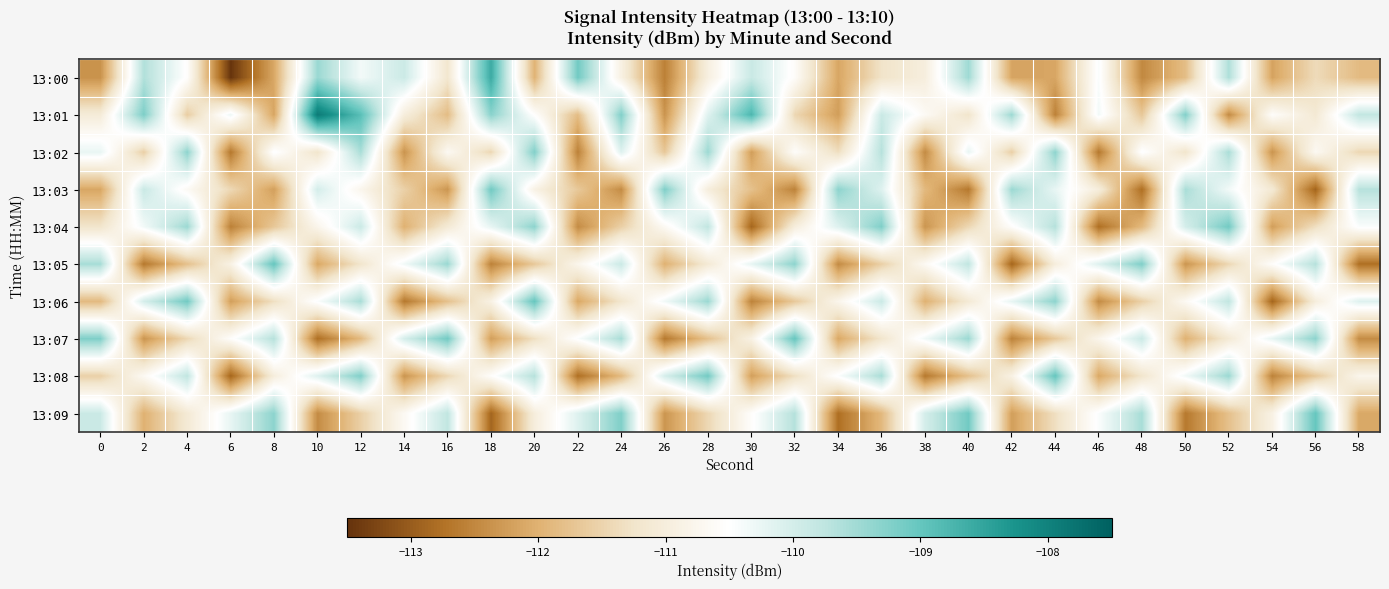

Reading left to right, list all the values displayed in this chart.

13:00: 0=-112.4	2=-109.6	4=-110.5	6=-113.5	8=-112.1	10=-109.4	12=-110.4	14=-109.9	16=-111.2	18=-108.6	20=-112.0	22=-109.1	24=-110.9	26=-112.6	28=-111.0	30=-109.9	32=-110.6	34=-112.1	36=-111.3	38=-111.0	40=-109.5	42=-112.2	44=-112.1	46=-110.4	48=-112.5	50=-111.8	52=-109.6	54=-112.2	56=-111.4	58=-111.9
13:01: 0=-111.1	2=-109.2	4=-111.6	6=-110.3	8=-112.1	10=-107.9	12=-108.9	14=-111.0	16=-111.8	18=-109.3	20=-110.5	22=-111.8	24=-109.2	26=-112.3	28=-110.1	30=-108.8	32=-111.5	34=-112.2	36=-109.9	38=-110.7	40=-111.2	42=-109.5	44=-112.6	46=-110.3	48=-111.7	50=-109.2	52=-112.5	54=-110.6	56=-111.1	58=-109.8
13:02: 0=-110.2	2=-111.6	4=-109.3	6=-112.7	8=-110.5	10=-111.2	12=-109.6	14=-112.3	16=-110.7	18=-111.5	20=-109.2	22=-112.6	24=-110.1	26=-111.7	28=-109.5	30=-112.2	32=-110.6	34=-111.3	36=-109.7	38=-112.5	40=-110.2	42=-111.6	44=-109.3	46=-112.7	48=-110.5	50=-111.2	52=-109.6	54=-112.3	56=-110.7	58=-111.5
13:03: 0=-112.1	2=-109.9	4=-110.7	6=-111.4	8=-112.2	10=-110.0	12=-110.8	14=-111.5	16=-112.3	18=-109.1	20=-110.9	22=-111.7	24=-112.4	26=-109.2	28=-111.0	30=-111.8	32=-112.6	34=-109.3	36=-110.1	38=-111.9	40=-112.7	42=-109.5	44=-110.2	46=-111.0	48=-112.8	50=-109.6	52=-110.3	54=-111.1	56=-112.9	58=-109.7
13:04: 0=-111.2	2=-110.3	4=-109.5	6=-112.6	8=-111.7	10=-110.8	12=-109.9	14=-112.0	16=-111.1	18=-110.2	20=-109.3	22=-112.4	24=-111.6	26=-110.7	28=-109.8	30=-112.9	32=-111.0	34=-110.1	36=-109.2	38=-112.3	40=-111.4	42=-110.6	44=-109.7	46=-112.8	48=-111.9	50=-110.0	52=-109.1	54=-112.2	56=-111.3	58=-110.4
13:05: 0=-109.6	2=-112.7	4=-111.8	6=-110.9	8=-109.0	10=-112.1	12=-111.2	14=-110.3	16=-109.4	18=-112.6	20=-111.7	22=-110.8	24=-109.9	26=-112.0	28=-111.1	30=-110.2	32=-109.3	34=-112.4	36=-111.6	38=-110.7	40=-109.8	42=-112.9	44=-111.0	46=-110.1	48=-109.2	50=-112.3	52=-111.4	54=-110.6	56=-109.7	58=-112.8
13:06: 0=-111.9	2=-110.0	4=-109.1	6=-112.2	8=-111.3	10=-110.4	12=-109.6	14=-112.7	16=-111.8	18=-110.9	20=-109.0	22=-112.1	24=-111.2	26=-110.3	28=-109.4	30=-112.6	32=-111.7	34=-110.8	36=-109.9	38=-112.0	40=-111.1	42=-110.2	44=-109.3	46=-112.4	48=-111.6	50=-110.7	52=-109.8	54=-112.9	56=-111.0	58=-110.1
13:07: 0=-109.2	2=-112.3	4=-111.4	6=-110.6	8=-109.7	10=-112.8	12=-111.9	14=-110.0	16=-109.1	18=-112.2	20=-111.3	22=-110.4	24=-109.6	26=-112.7	28=-111.8	30=-110.9	32=-109.0	34=-112.1	36=-111.2	38=-110.3	40=-109.4	42=-112.6	44=-111.7	46=-110.8	48=-109.9	50=-112.0	52=-111.1	54=-110.2	56=-109.3	58=-112.4
13:08: 0=-111.6	2=-110.7	4=-109.8	6=-112.9	8=-111.0	10=-110.1	12=-109.2	14=-112.3	16=-111.4	18=-110.6	20=-109.7	22=-112.8	24=-111.9	26=-110.0	28=-109.1	30=-112.2	32=-111.3	34=-110.4	36=-109.6	38=-112.7	40=-111.8	42=-110.9	44=-109.0	46=-112.1	48=-111.2	50=-110.3	52=-109.4	54=-112.6	56=-111.7	58=-110.8
13:09: 0=-109.9	2=-112.0	4=-111.1	6=-110.2	8=-109.3	10=-112.4	12=-111.6	14=-110.7	16=-109.8	18=-112.9	20=-111.0	22=-110.1	24=-109.2	26=-112.3	28=-111.4	30=-110.6	32=-109.7	34=-112.8	36=-111.9	38=-110.0	40=-109.1	42=-112.2	44=-111.3	46=-110.4	48=-109.6	50=-112.7	52=-111.8	54=-110.9	56=-109.0	58=-112.1